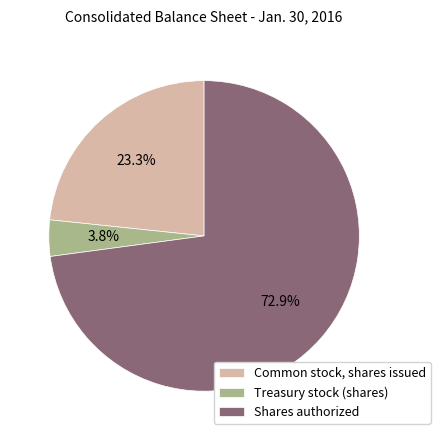

To the nearest percent, what percentage of the pie is Treasury stock (shares)?

4%